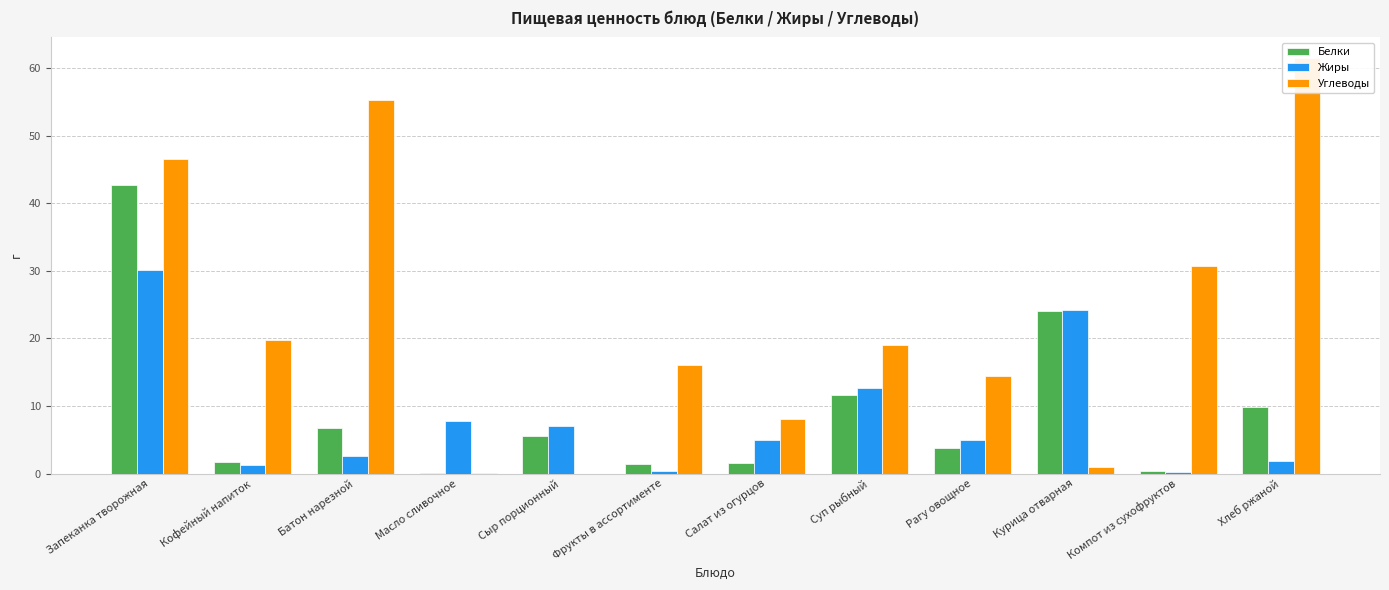

How many data points does each series have?

12